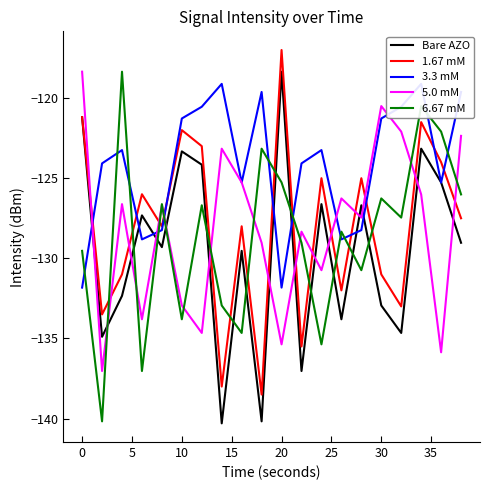

How many intersections are there between 1.67 mM and 5.0 mM?

14